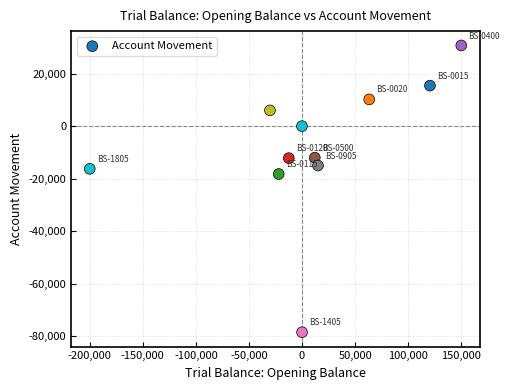

What is the average Y value?

-8160